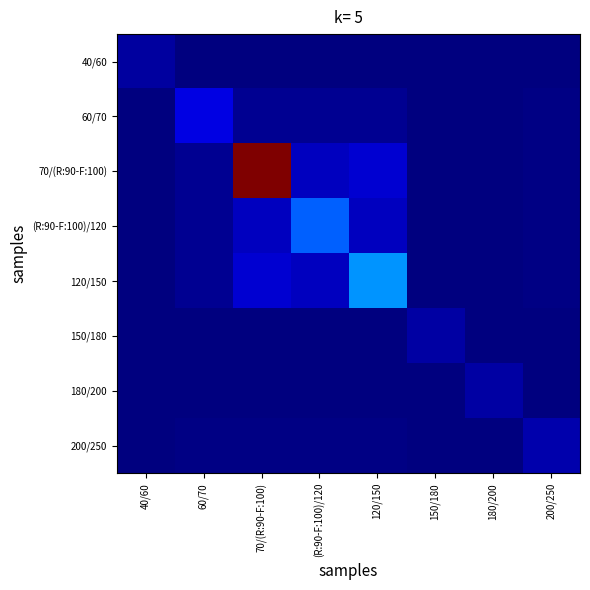

Reading left to right, what are all the values shown in this chart?

40/60: 40/60=0.0	60/70=0.0	70/(R:90-F:100)=0.0	(R:90-F:100)/120=0.0	120/150=0.0	150/180=0.0	180/200=0.0	200/250=0.0
60/70: 40/60=0.0	60/70=0.1	70/(R:90-F:100)=0.0	(R:90-F:100)/120=0.0	120/150=0.0	150/180=0.0	180/200=0.0	200/250=0.0
70/(R:90-F:100): 40/60=0.0	60/70=0.0	70/(R:90-F:100)=1.0	(R:90-F:100)/120=0.1	120/150=0.1	150/180=0.0	180/200=0.0	200/250=0.0
(R:90-F:100)/120: 40/60=0.0	60/70=0.0	70/(R:90-F:100)=0.1	(R:90-F:100)/120=0.2	120/150=0.1	150/180=0.0	180/200=0.0	200/250=0.0
120/150: 40/60=0.0	60/70=0.0	70/(R:90-F:100)=0.1	(R:90-F:100)/120=0.1	120/150=0.3	150/180=0.0	180/200=0.0	200/250=0.0
150/180: 40/60=0.0	60/70=0.0	70/(R:90-F:100)=0.0	(R:90-F:100)/120=0.0	120/150=0.0	150/180=0.0	180/200=0.0	200/250=0.0
180/200: 40/60=0.0	60/70=0.0	70/(R:90-F:100)=0.0	(R:90-F:100)/120=0.0	120/150=0.0	150/180=0.0	180/200=0.0	200/250=0.0
200/250: 40/60=0.0	60/70=0.0	70/(R:90-F:100)=0.0	(R:90-F:100)/120=0.0	120/150=0.0	150/180=0.0	180/200=0.0	200/250=0.0